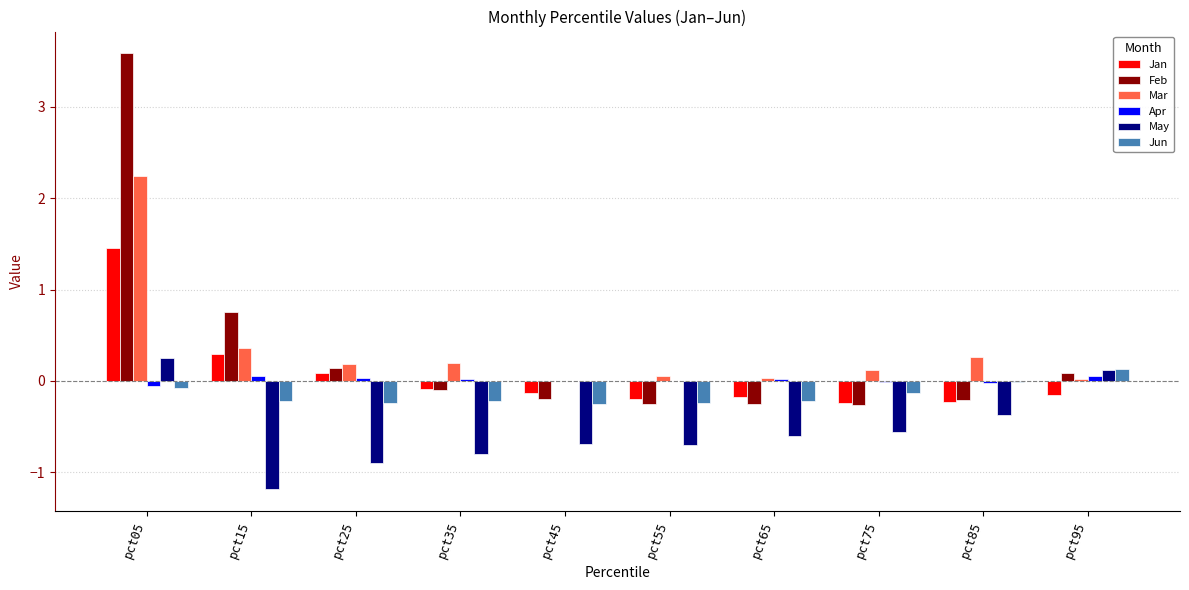

Which category has the highest value across all series?

pct05